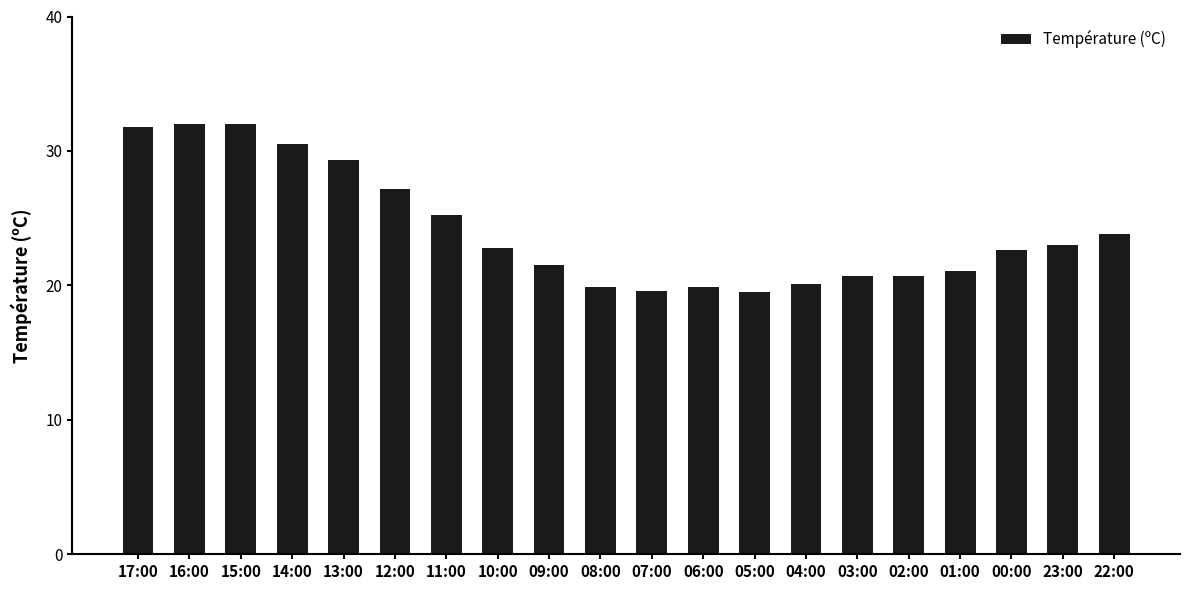

True or false: the data shows 22.6 at 00:00.

True